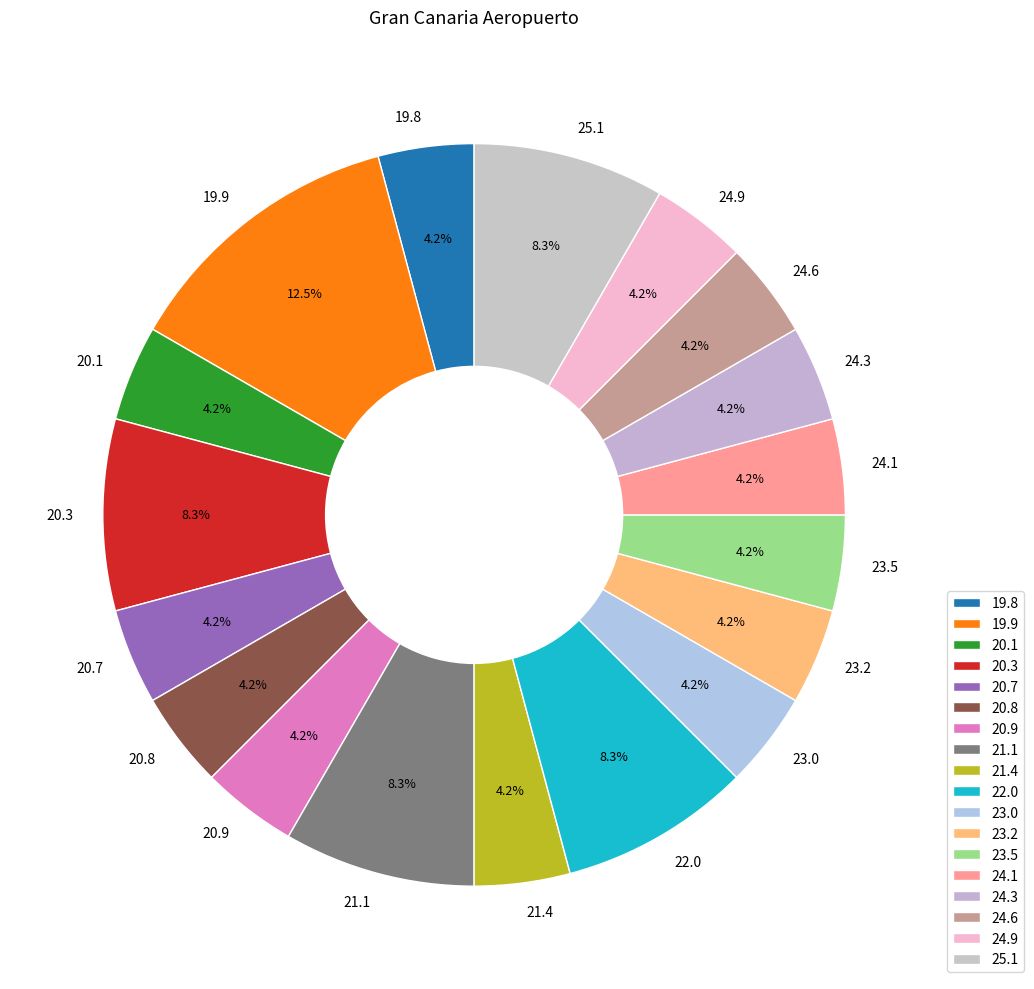

What percentage is the 20.7 slice, to the nearest percent?

4%